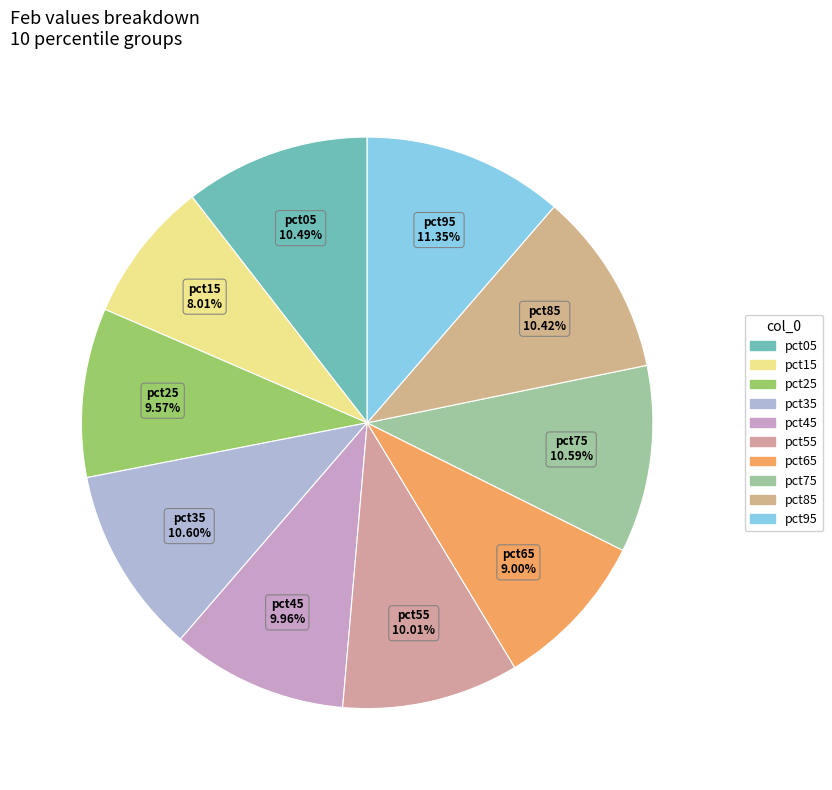

Is pct45 the majority of the pie?

No